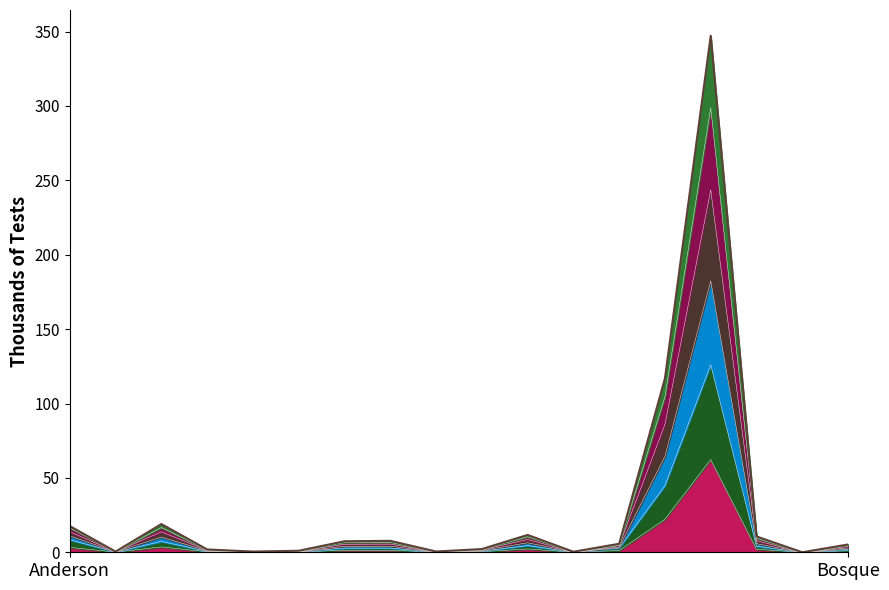

The value of Tests Through June 15 at Bell is 144.2. True or false?

False